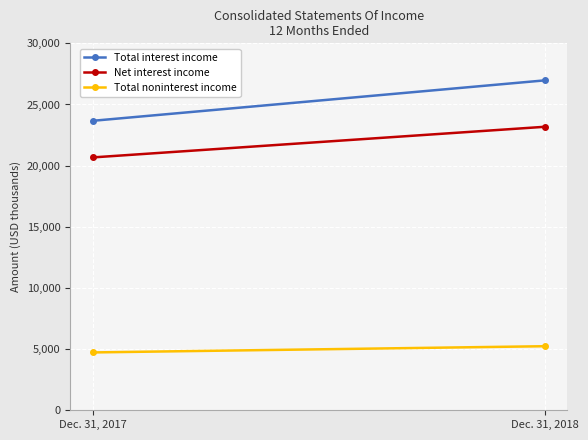

What is the difference between the highest and lowest values at Dec. 31, 2017?

18938